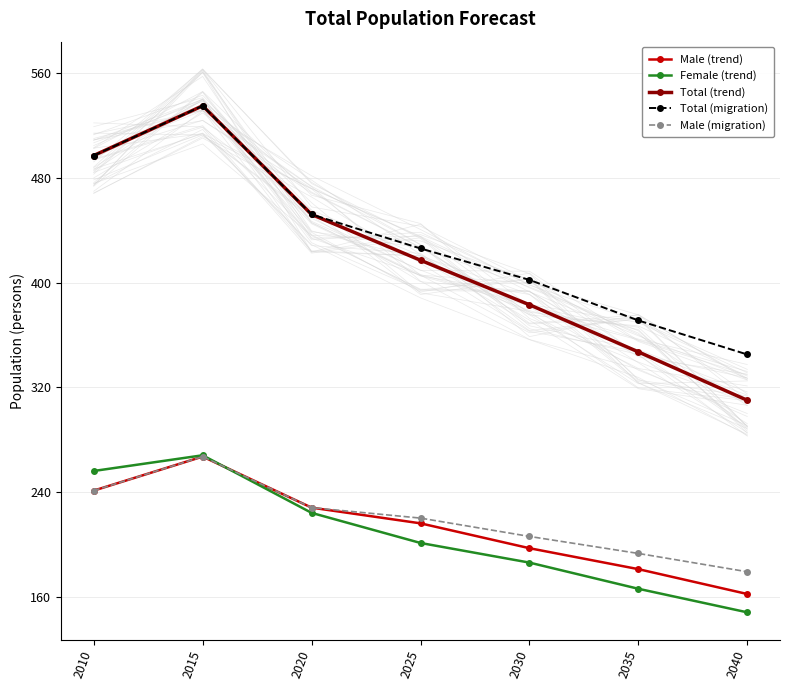

At how many categories does at least one series exceed 410?

4